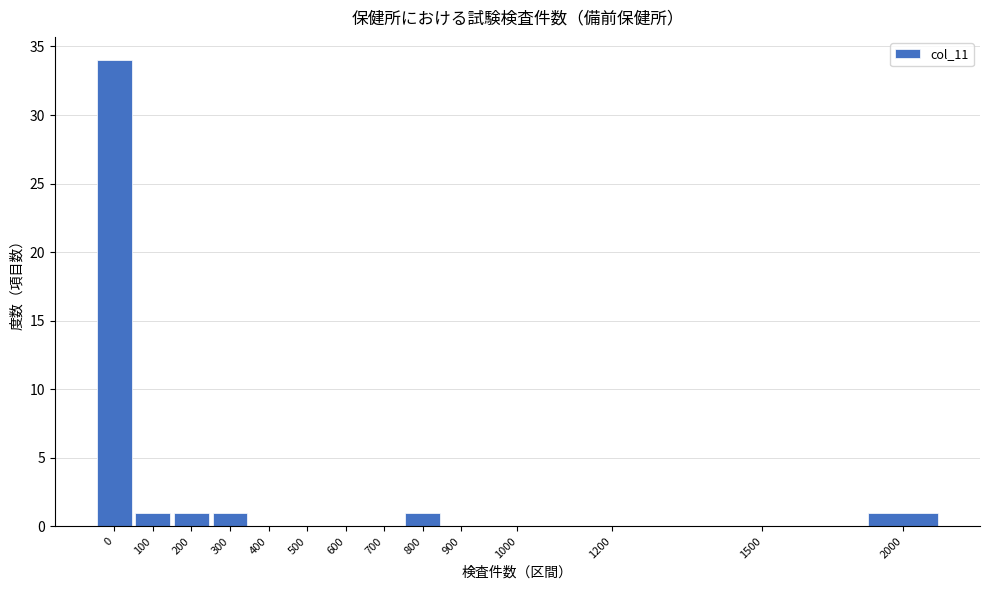

Reading left to right, list all the values displayed in this chart.

0=34	100=1	200=1	300=1	400=0	500=0	600=0	700=0	800=1	900=0	1000=0	1200=0	1500=0	2000=1